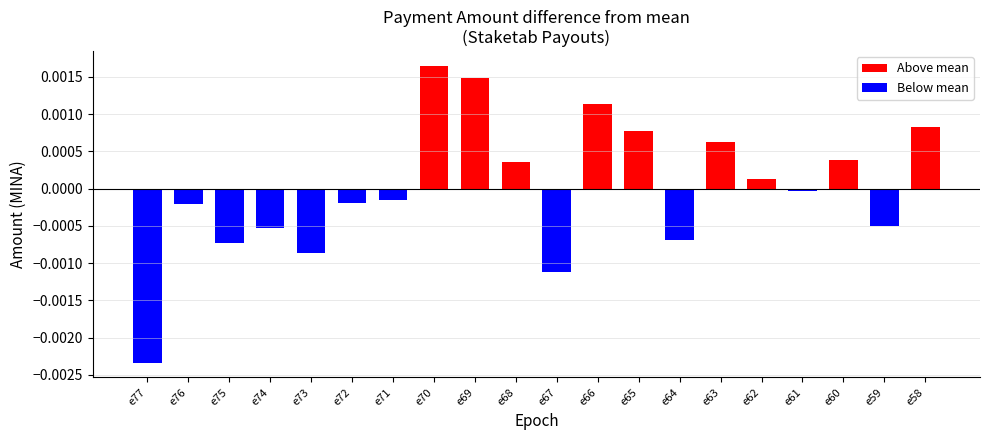

Reading right to left, what are all the values shown in this chart?

e58=0.0	e59=0.0	e60=0.0	e61=0.0	e62=0.0	e63=0.0	e64=0.0	e65=0.0	e66=0.0	e67=0.0	e68=0.0	e69=0.0	e70=0.0	e71=0.0	e72=0.0	e73=0.0	e74=0.0	e75=0.0	e76=0.0	e77=0.0